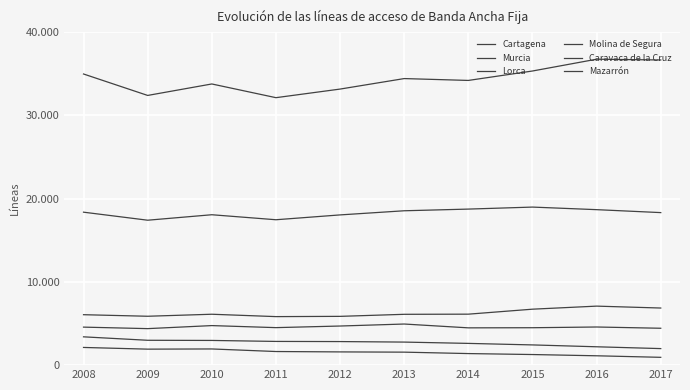

Where is Caravaca de la Cruz nearest to the value 1532?

2013